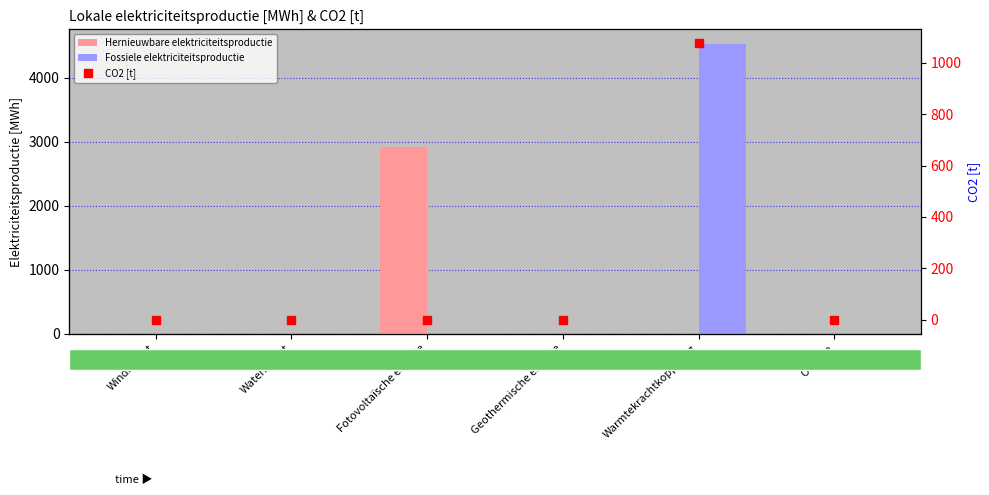

What are all the series names shown in the legend?

Hernieuwbare elektriciteitsproductie, Fossiele elektriciteitsproductie, CO2 [t]